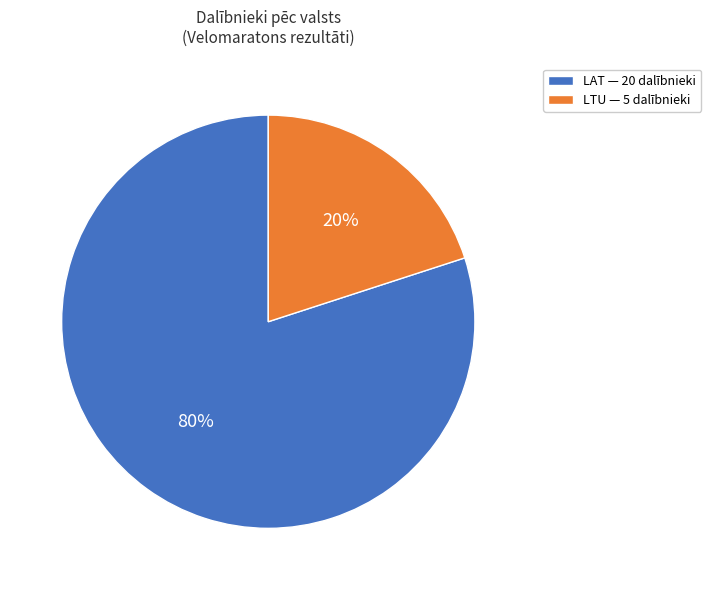

To the nearest percent, what percentage of the pie is LAT — 20 dalībnieki?

80%